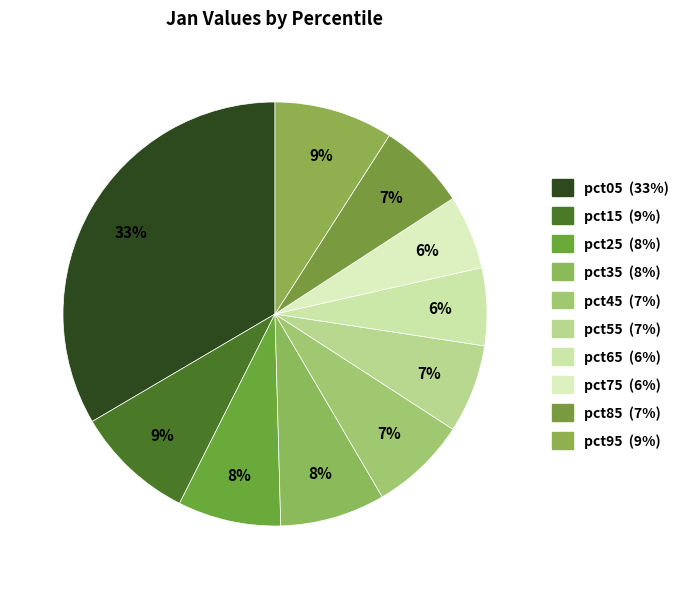

What portion of the pie excludes pct05?

66.5%